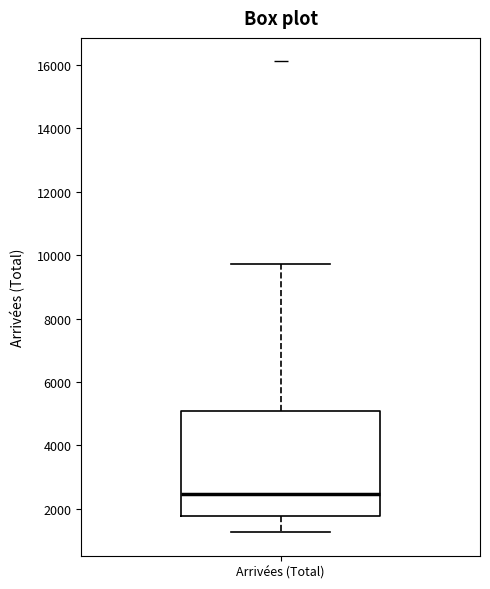

Read this box plot against the y-axis: the position of the median line, the range covered by the box, and the ends of both whiskers. The values are not printed on the chart, so give them approximately, as read against the axis.

median 2400, box 1800 to 5000, whiskers 1200 to 9800